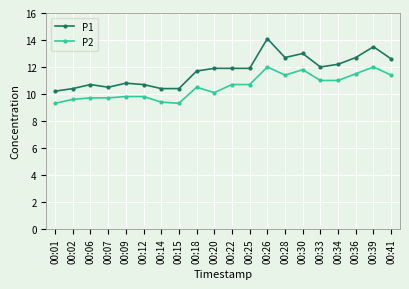

Which series has the widest spread of values?

P1